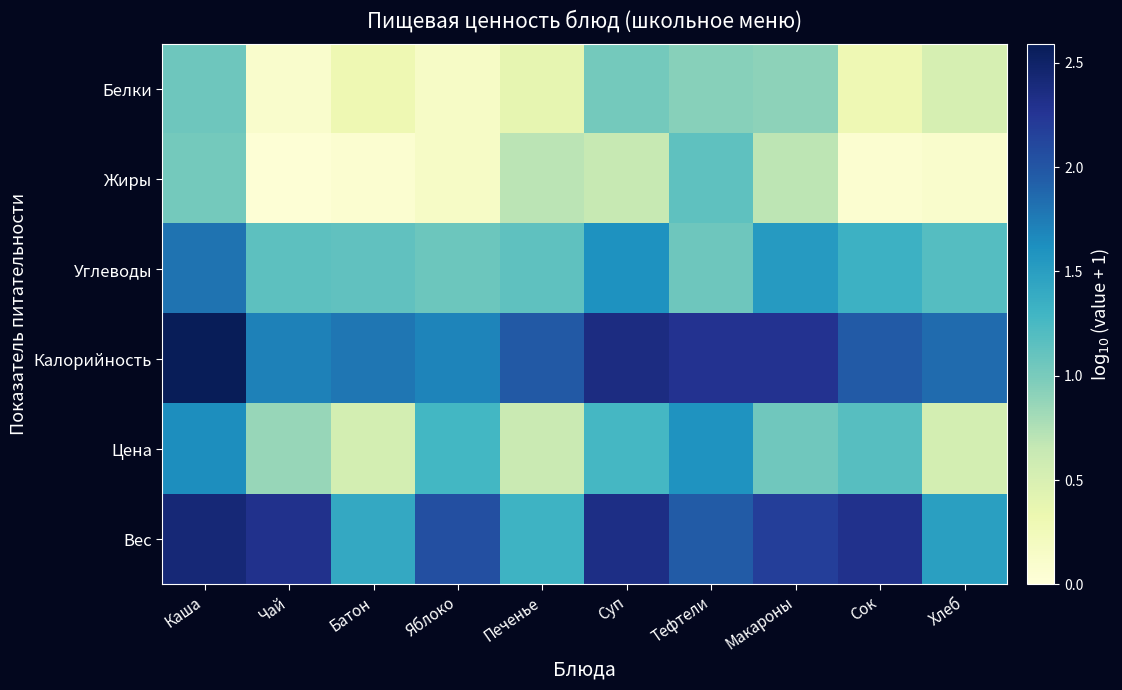

Reading left to right, transcribe all the data shown in this chart.

Белки: Каша=1.1	Чай=0.1	Батон=0.3	Яблоко=0.2	Печенье=0.4	Суп=1.0	Тефтели=0.9	Макароны=0.9	Сок=0.3	Хлеб=0.5
Жиры: Каша=1.0	Чай=0.0	Батон=0.1	Яблоко=0.2	Печенье=0.7	Суп=0.6	Тефтели=1.1	Макароны=0.7	Сок=0.1	Хлеб=0.1
Углеводы: Каша=1.8	Чай=1.1	Батон=1.1	Яблоко=1.1	Печенье=1.1	Суп=1.6	Тефтели=1.1	Макароны=1.5	Сок=1.3	Хлеб=1.2
Калорийность: Каша=2.6	Чай=1.7	Батон=1.8	Яблоко=1.7	Печенье=2.0	Суп=2.4	Тефтели=2.3	Макароны=2.3	Сок=2.0	Хлеб=1.9
Цена: Каша=1.6	Чай=0.9	Батон=0.5	Яблоко=1.3	Печенье=0.6	Суп=1.3	Тефтели=1.6	Макароны=1.0	Сок=1.2	Хлеб=0.5
Вес: Каша=2.4	Чай=2.3	Батон=1.4	Яблоко=2.0	Печенье=1.3	Суп=2.3	Тефтели=2.0	Макароны=2.2	Сок=2.3	Хлеб=1.5